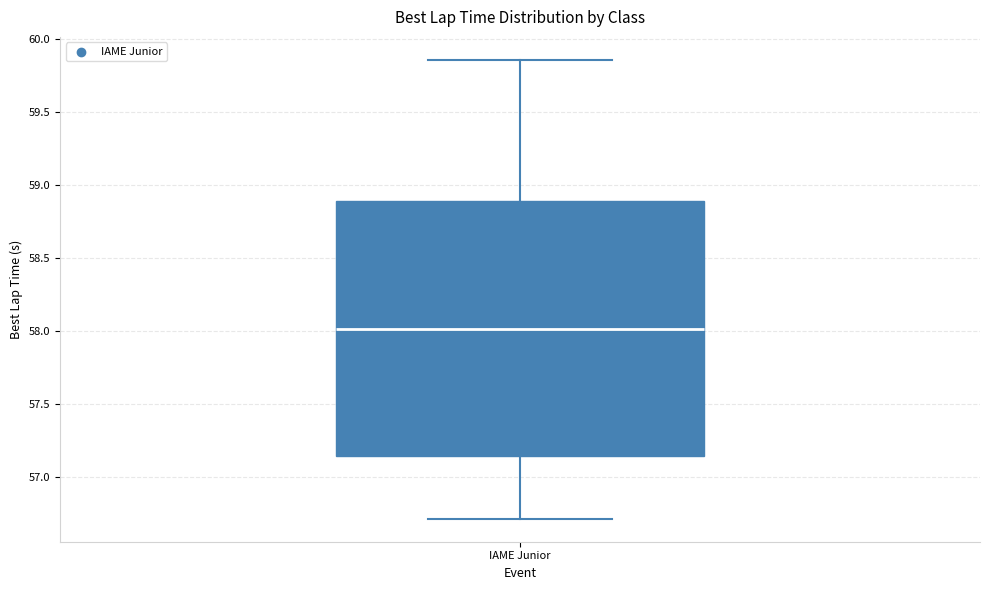

Where does the median line of the box for IAME Junior sit on the y-axis? The values are not printed on the chart, so give them approximately, as read against the axis.

58.00